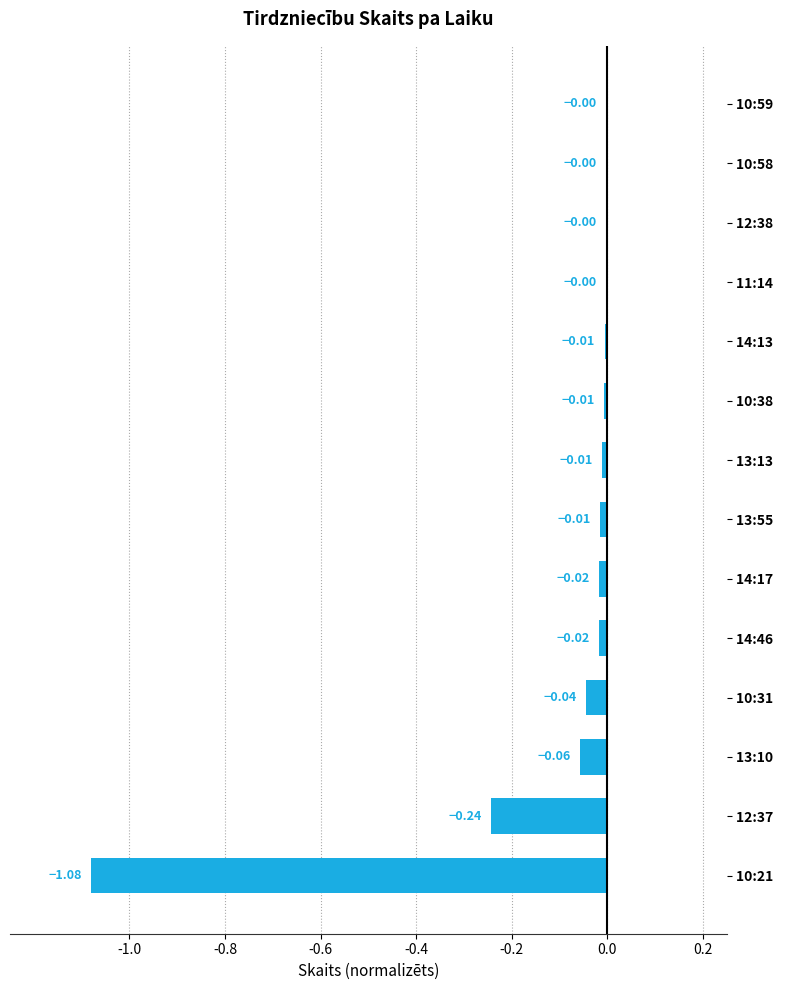

Are the bars horizontal?

Yes